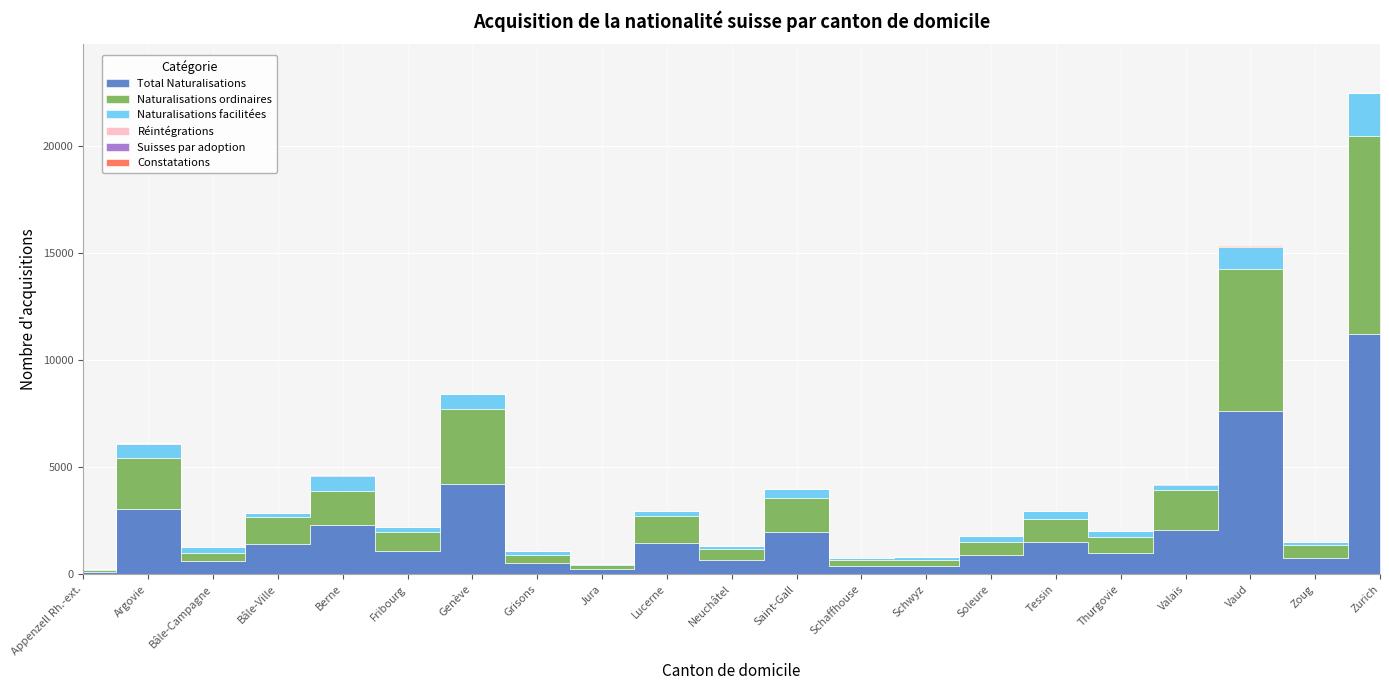

Between Berne and Zoug, which series saw the biggest shift?

Total Naturalisations